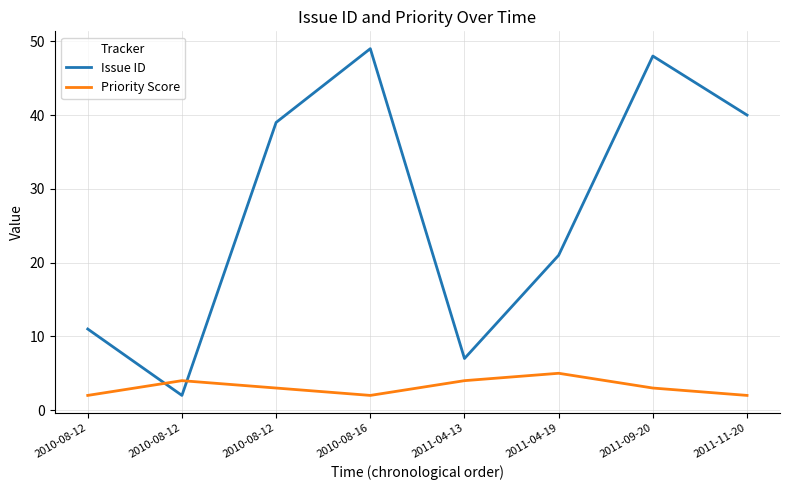

Is this an area chart (filled region under the line)?

No